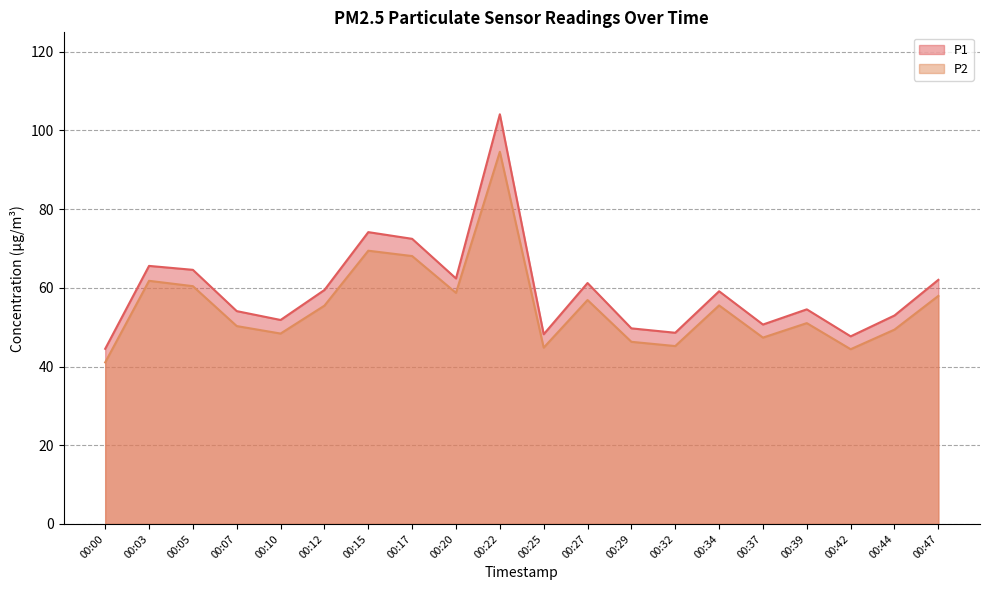

Which series has the largest total across all categories?

P1